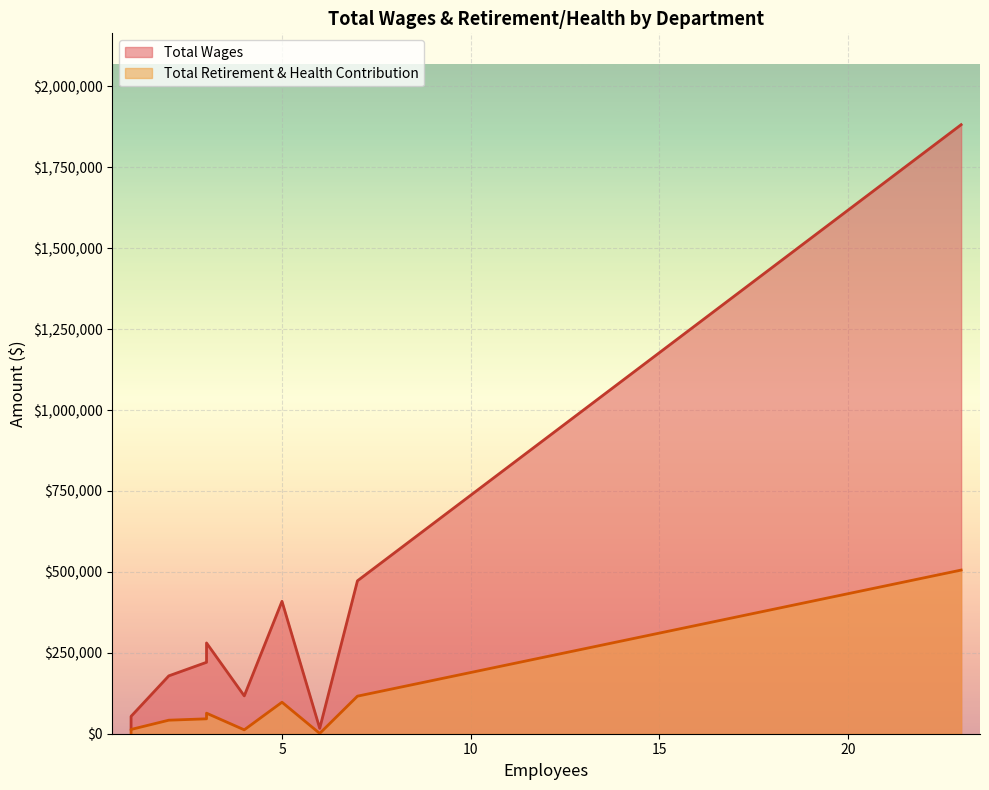

What is the difference between the maximum and minimum values in the Total Retirement & Health Contribution series?

504961